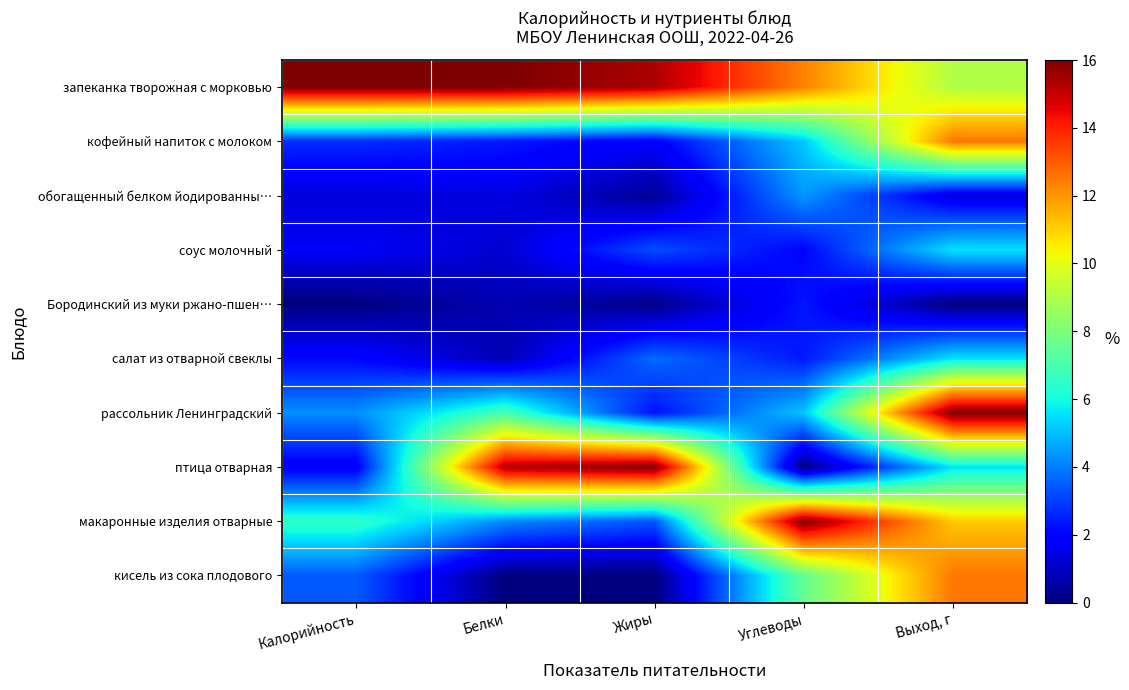

List the series in order of their peak value, highest first.

запеканка творожная с морковью, рассольник Ленинградский, птица отварная, макаронные изделия отварные, кофейный напиток с молоком, кисель из сока плодового, соус молочный, салат из отварной свеклы, обогащенный белком йодированны…, Бородинский из муки ржано-пшен…